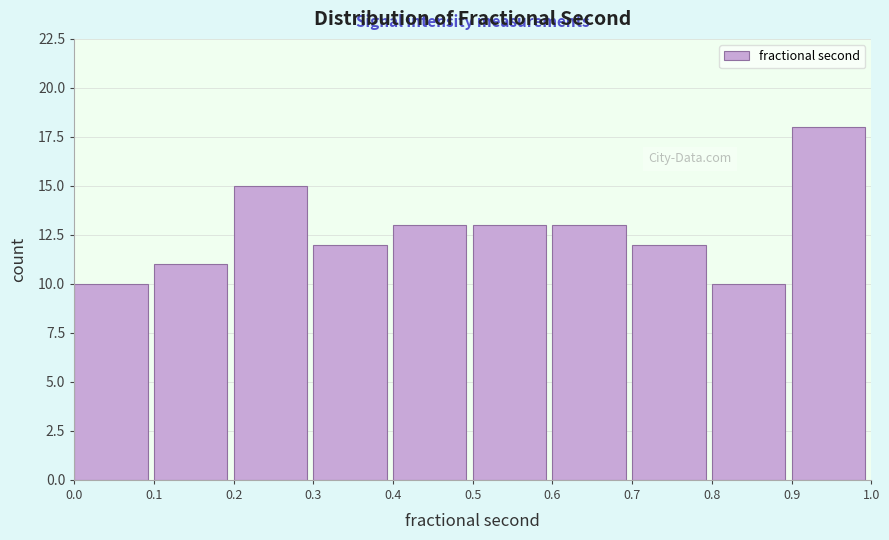

How tall is the bar that spans 0.6 to 0.7 on the x-axis? The values are not printed on the chart, so give them approximately, as read against the axis.

13